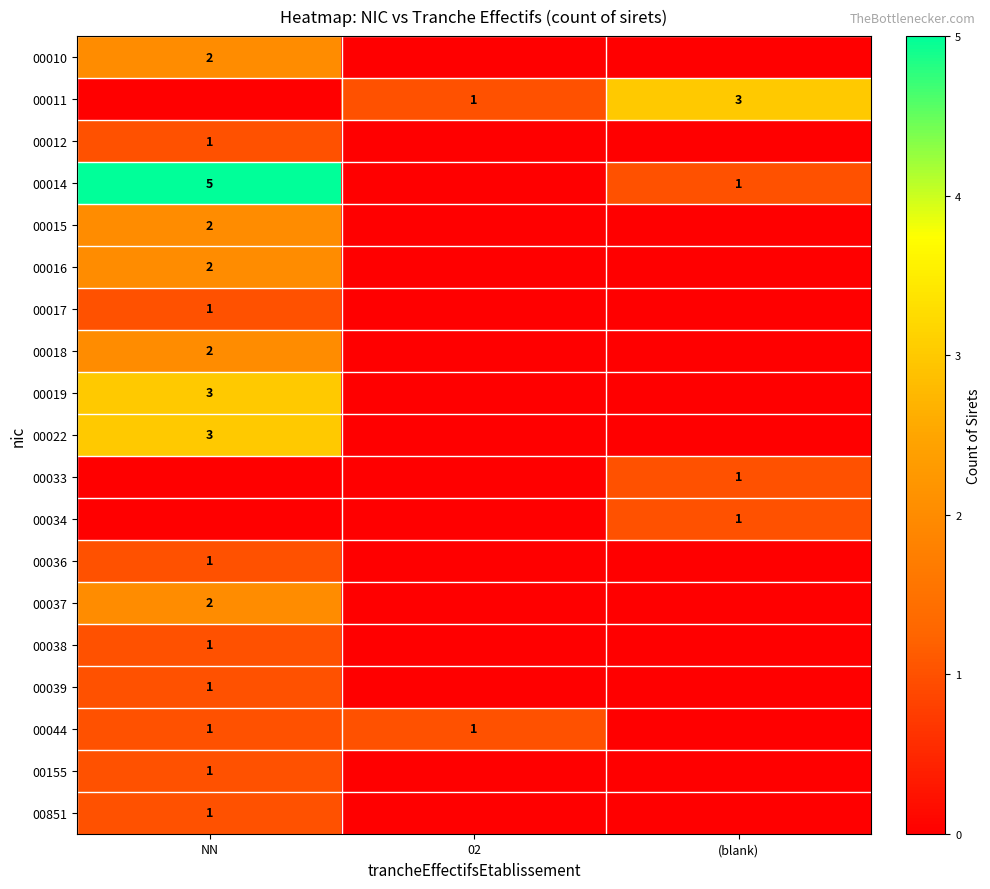

True or false: 00034 has a value of 1 at (blank).

True